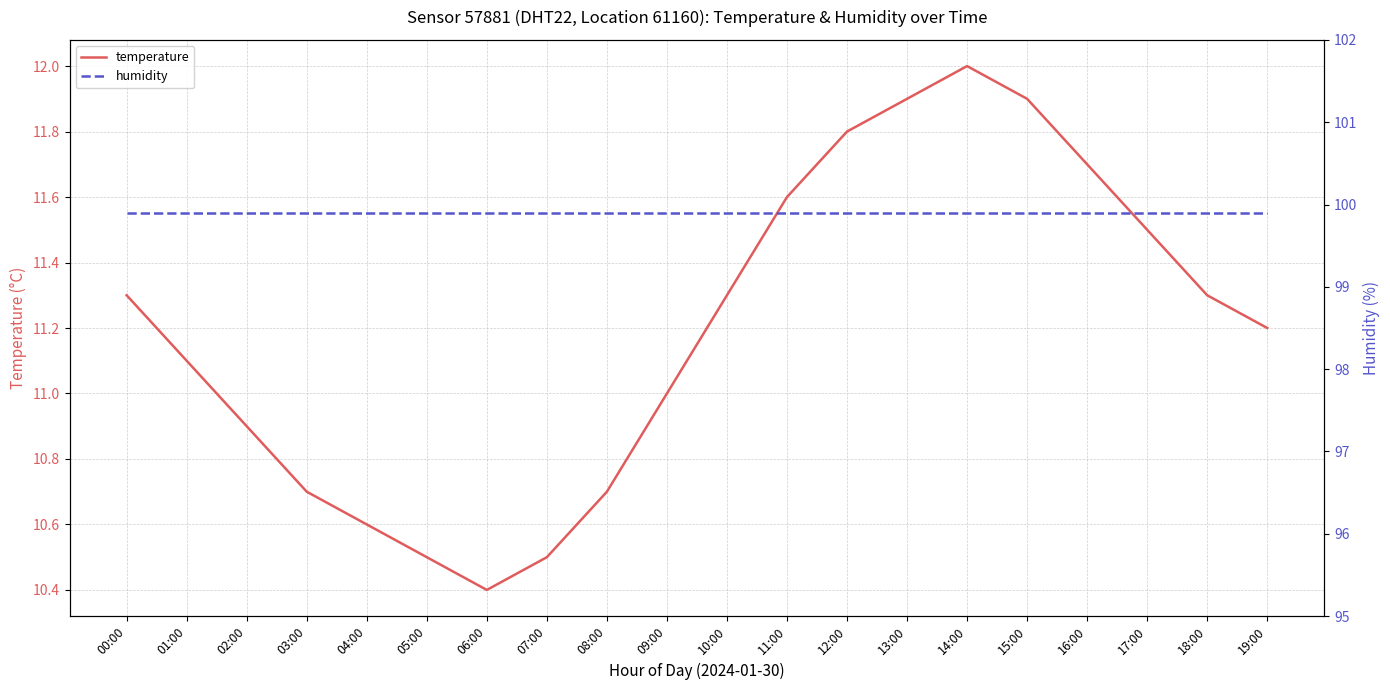

How many lines are shown in the chart?

2